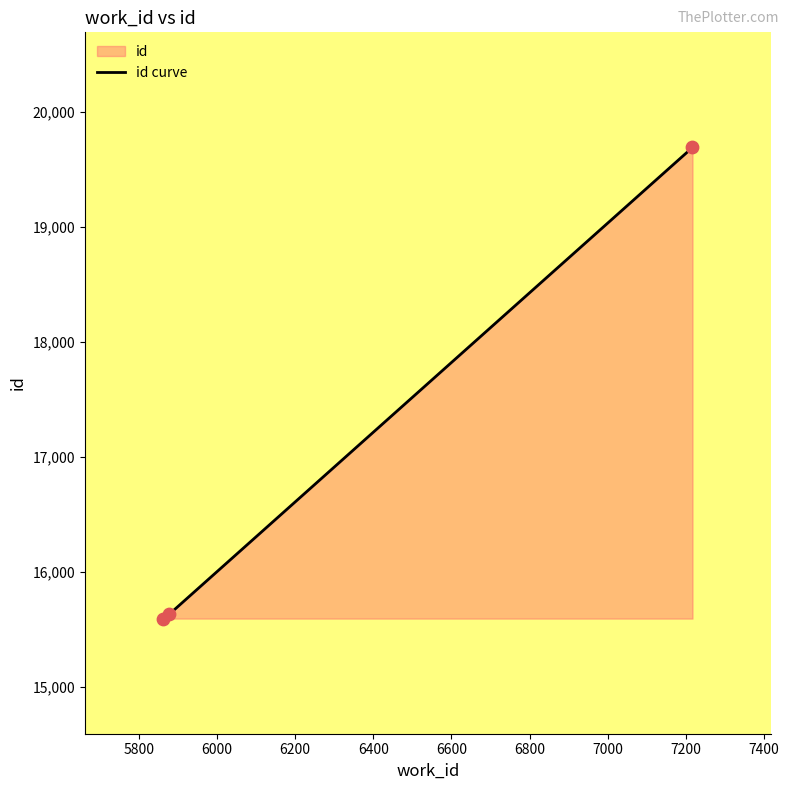

Approximately how many times larger is the value at 5878 compared to 5862?

1.0